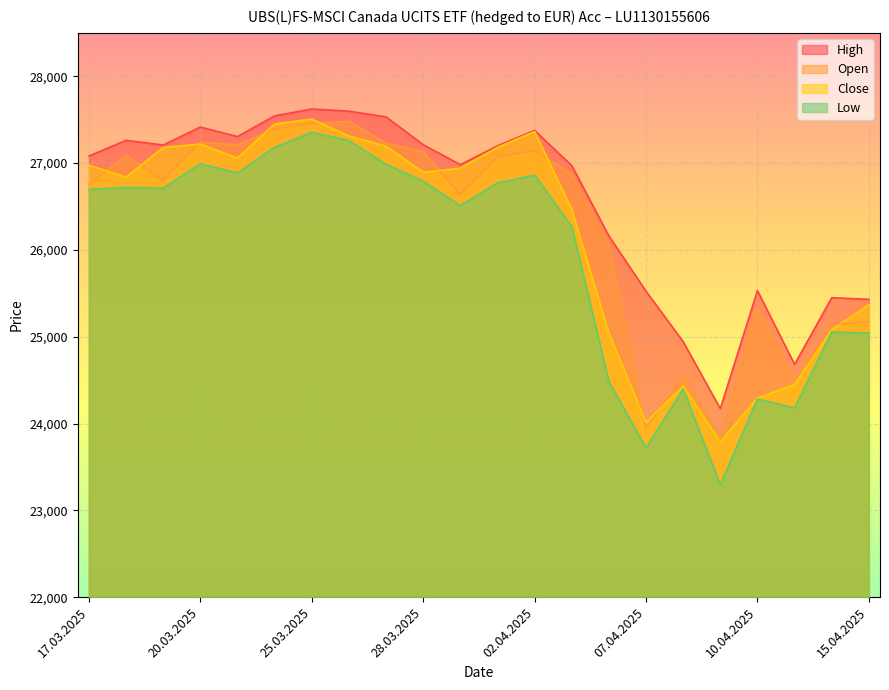

What is the approximate value of Close at 21.03.2025, to the nearest 10?

27060